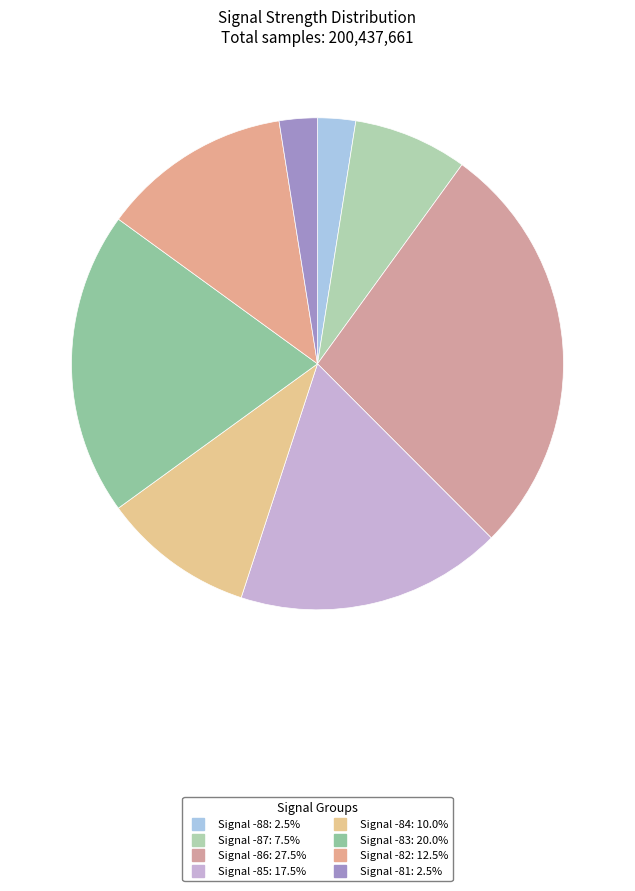

How many slices are in this pie chart?

8